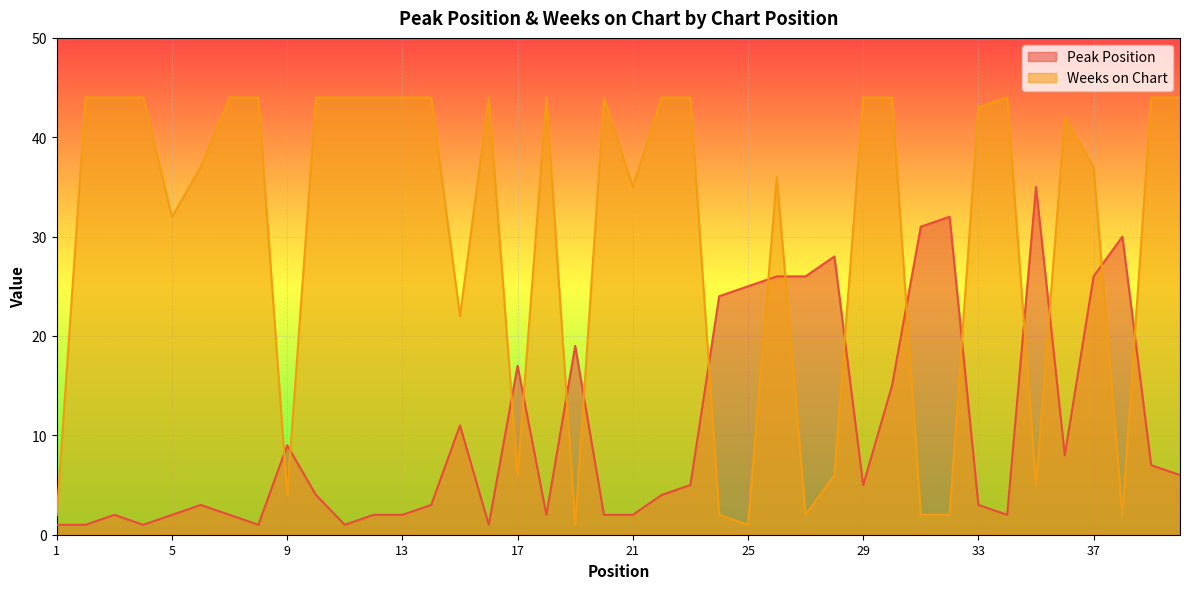

What value does the Weeks on Chart series have at 13, to the nearest 5?

45